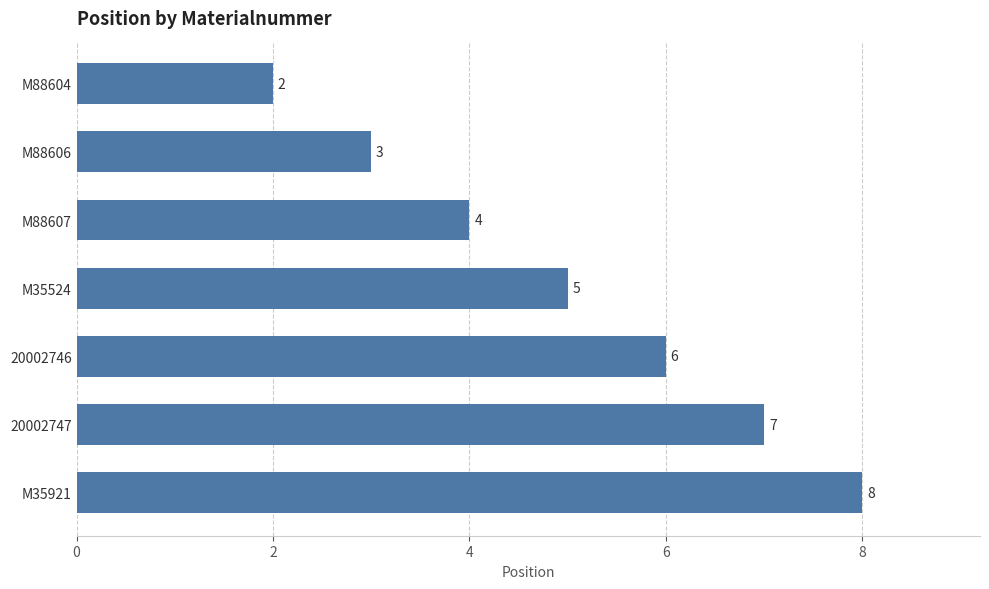

Rank the categories by value from lowest to highest.

M88604, M88606, M88607, M35524, 20002746, 20002747, M35921